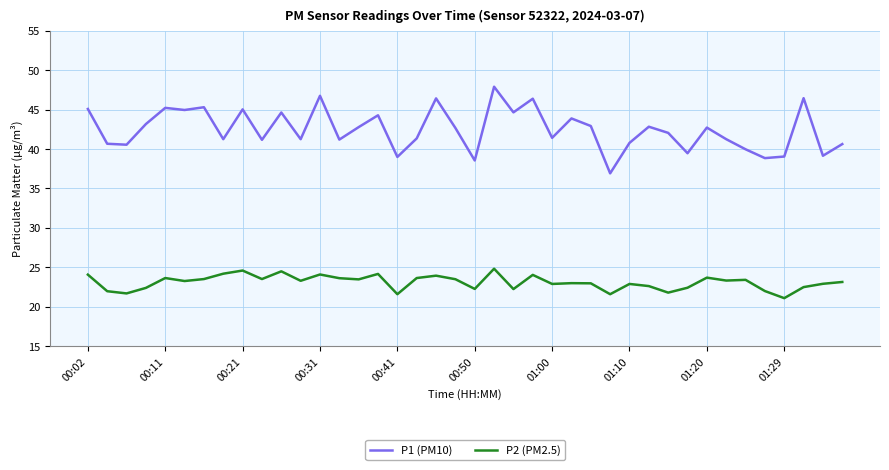

What is the difference between the maximum and minimum values in the P1 (PM10) series?

11.0